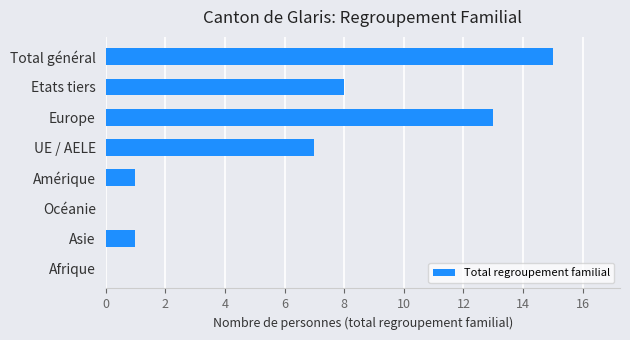

What is the approximate value at UE / AELE, to the nearest 5?

5